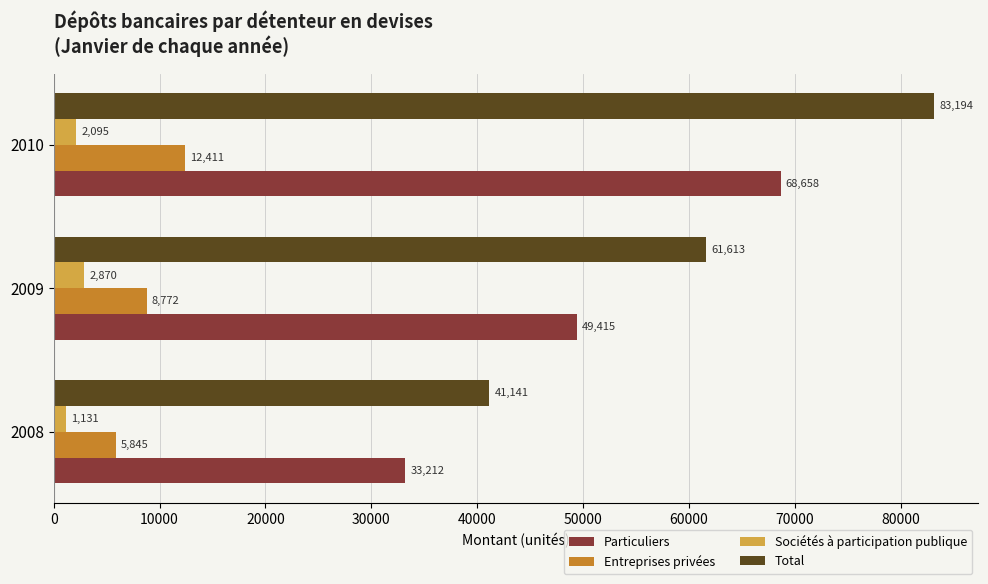

How many values in the Particuliers series exceed 49415?

2